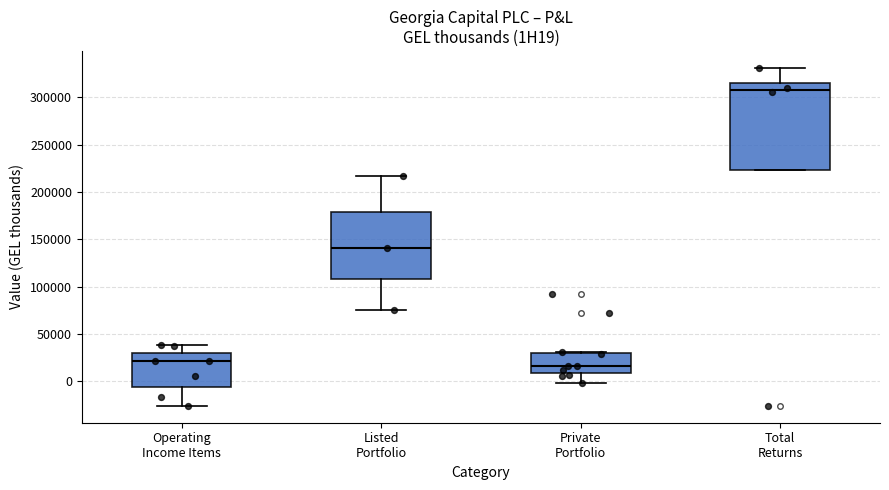

Comparing the boxes themselves (not the whiskers), which one is the tallest?

Total Returns